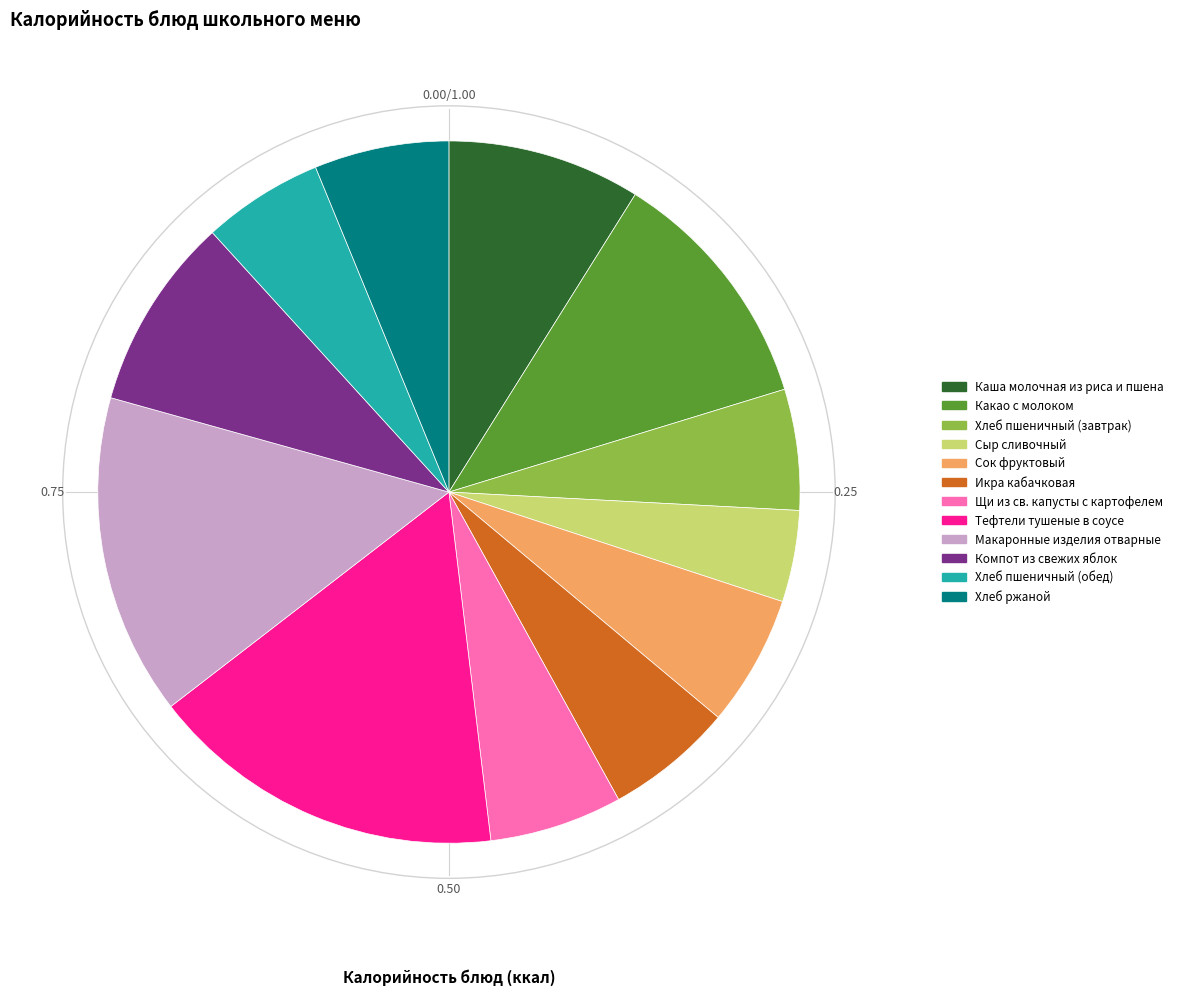

What is the largest slice in the pie chart?

Тефтели тушеные в соусе